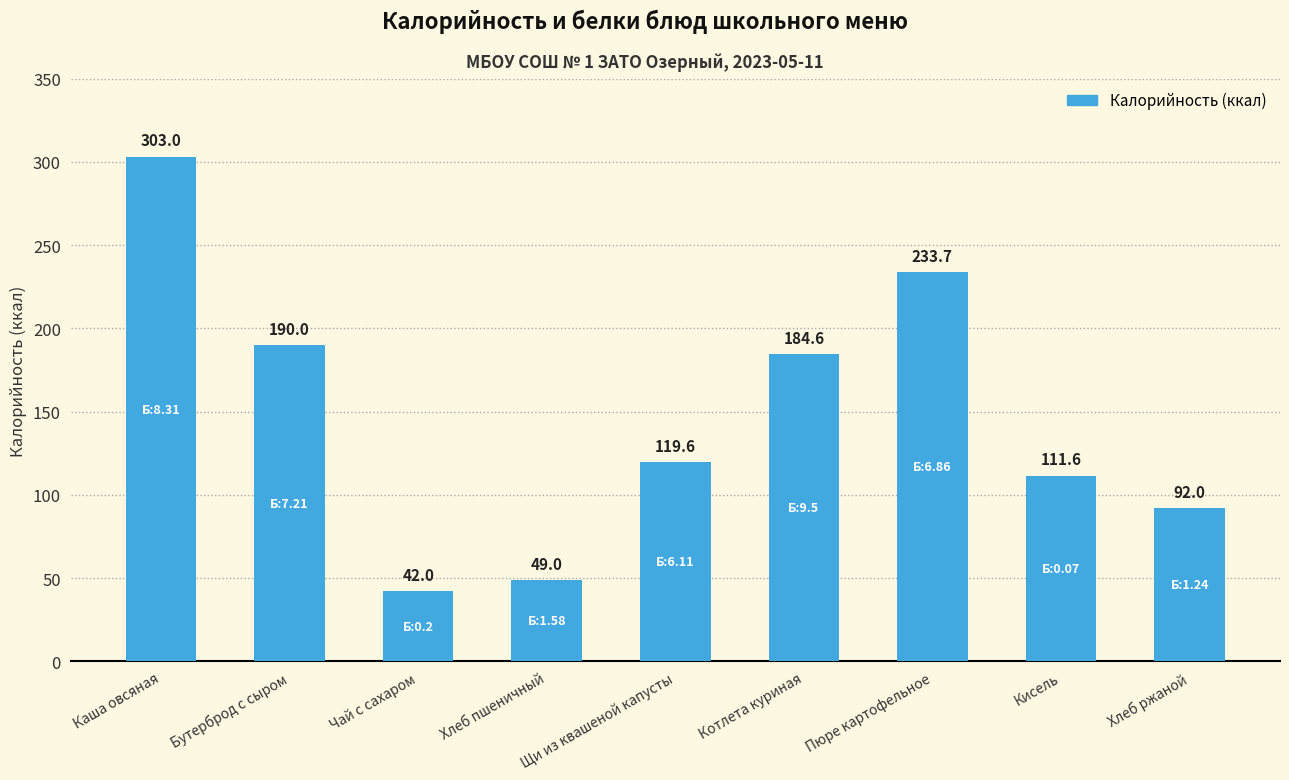

What is the label of the 1st bar from the left?

Каша овсяная